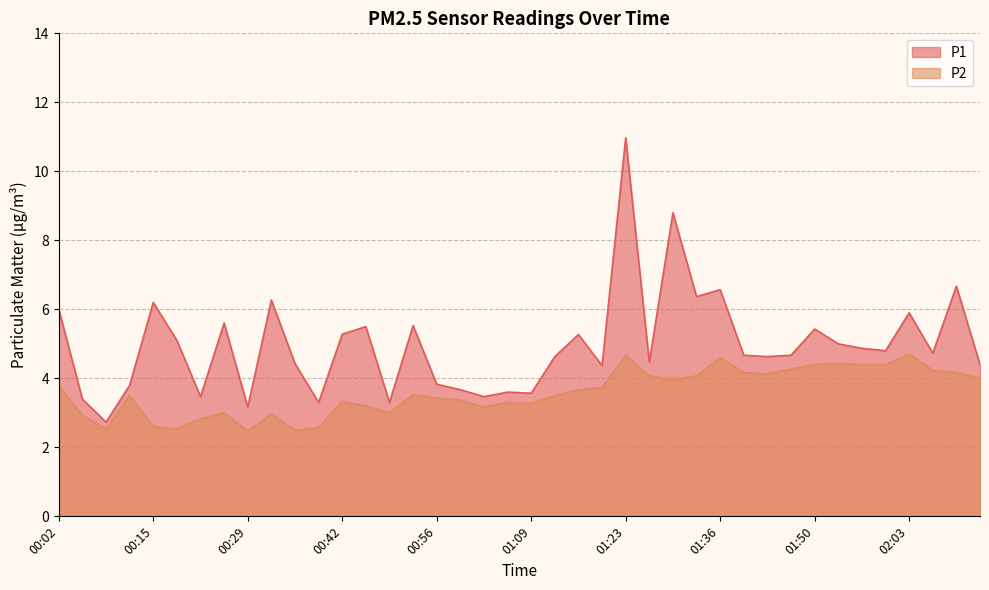

True or false: P2 has more than 1 points higher than both neighbors.

True